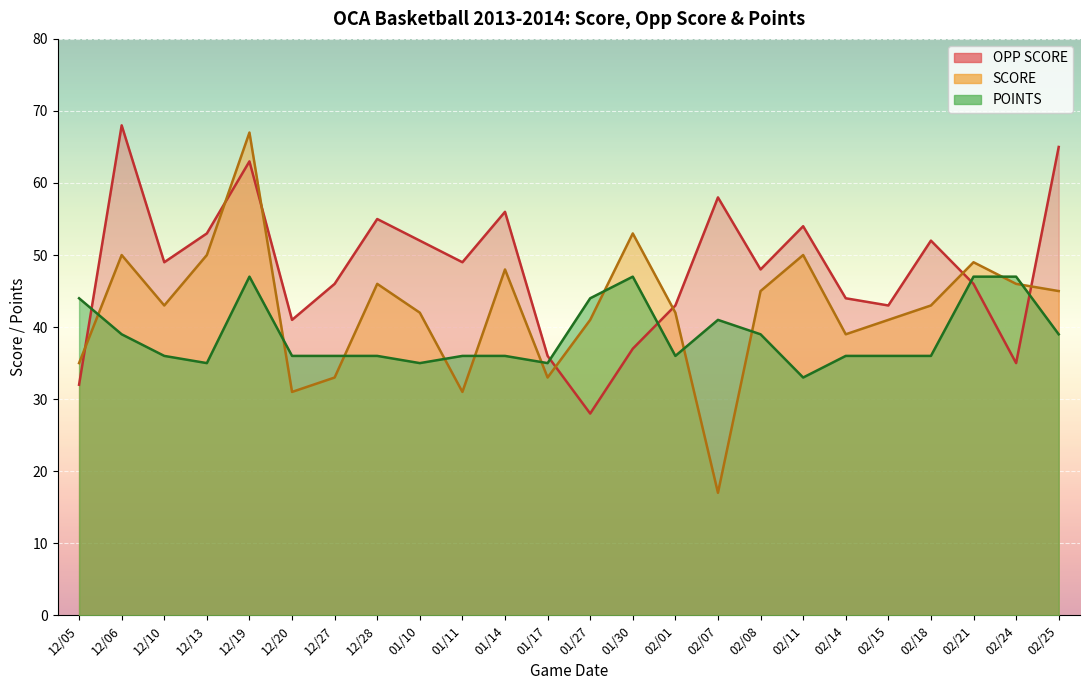

What is the spread (max minus min) of values at 02/15?

7